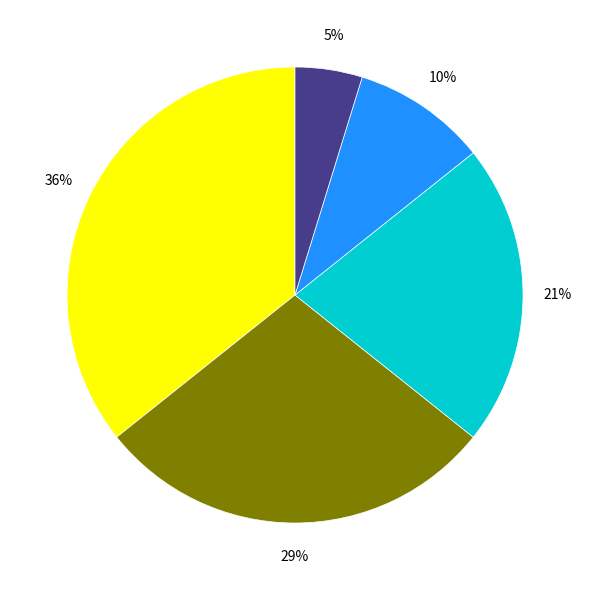

To the nearest percent, what is the average slice percentage?

20%